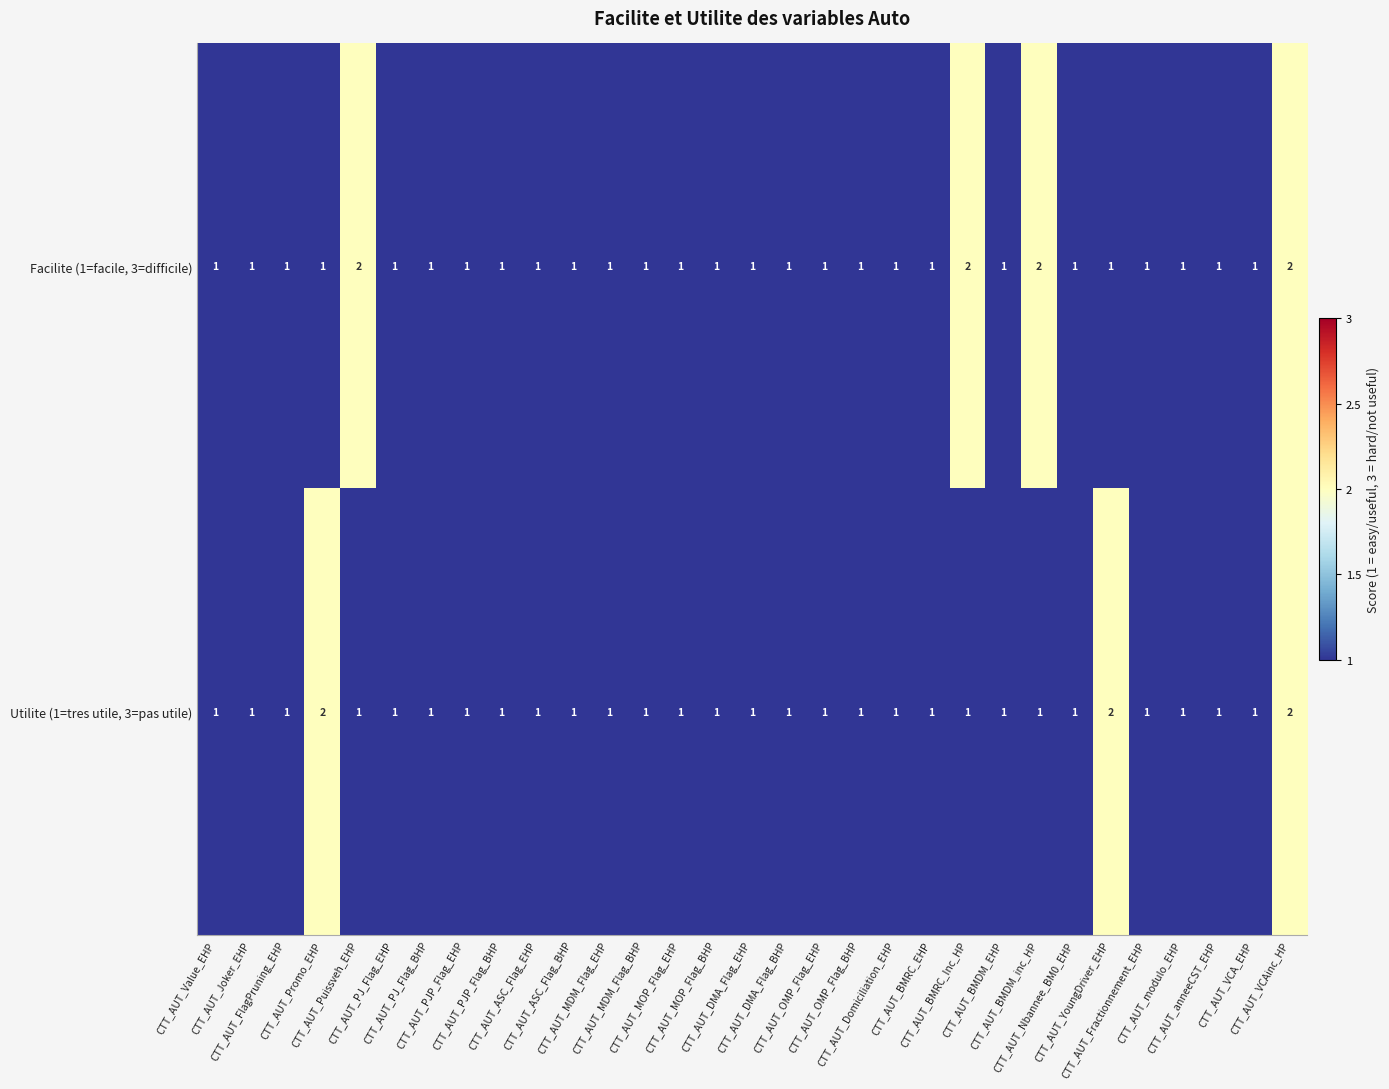

List the series in order of their overall mean, highest first.

Facilite (1=facile, 3=difficile), Utilite (1=tres utile, 3=pas utile)